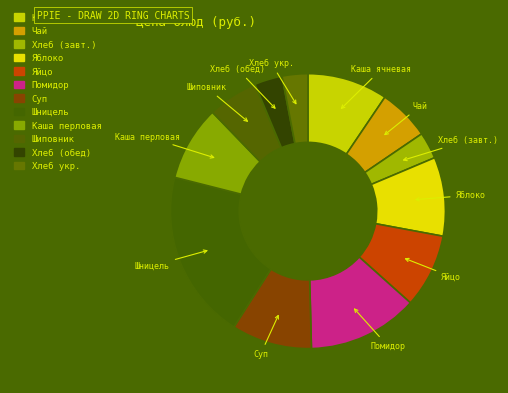

Count the number of slices in the pie.

12